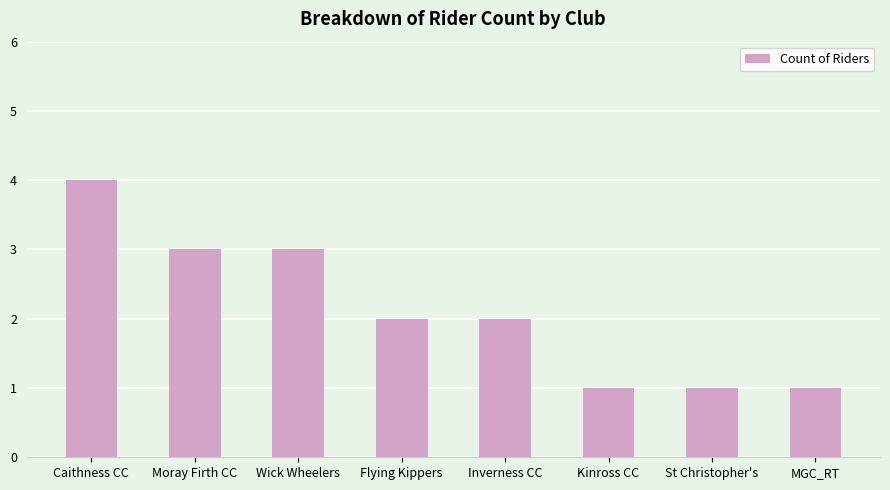

Count the number of categories in the chart.

8